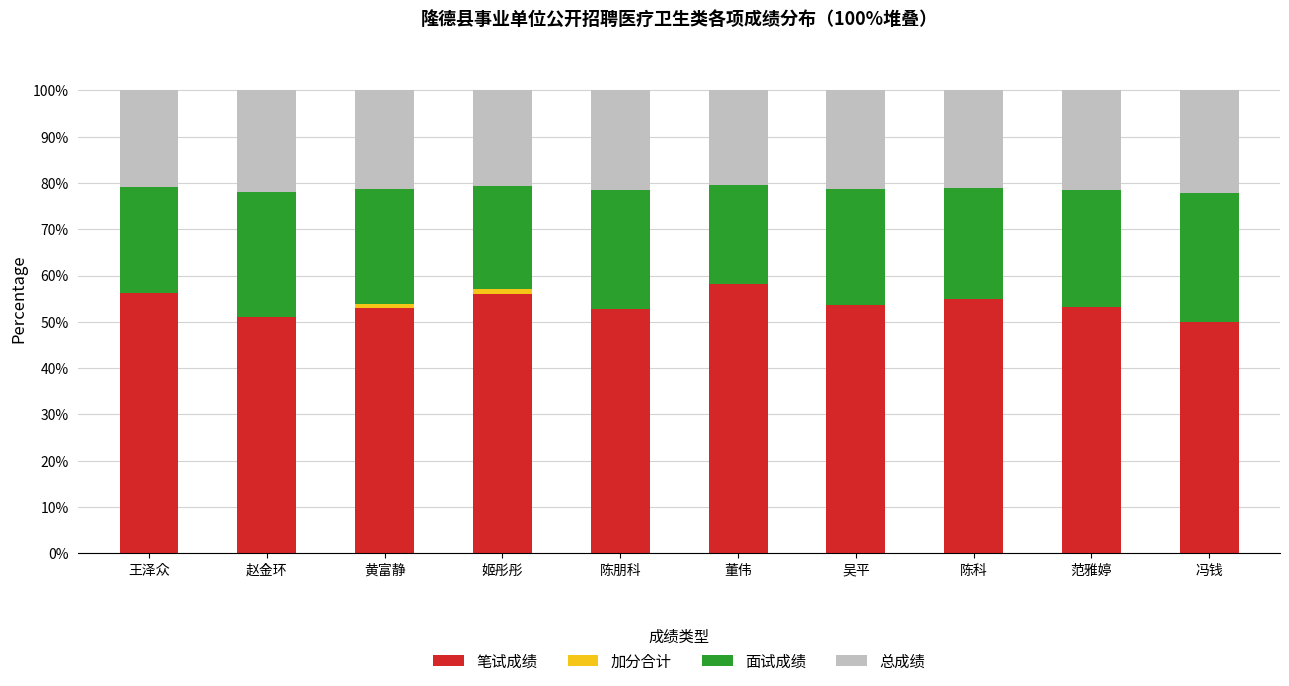

True or false: 笔试成绩 has a value of 53.3 at 范雅婷.

True